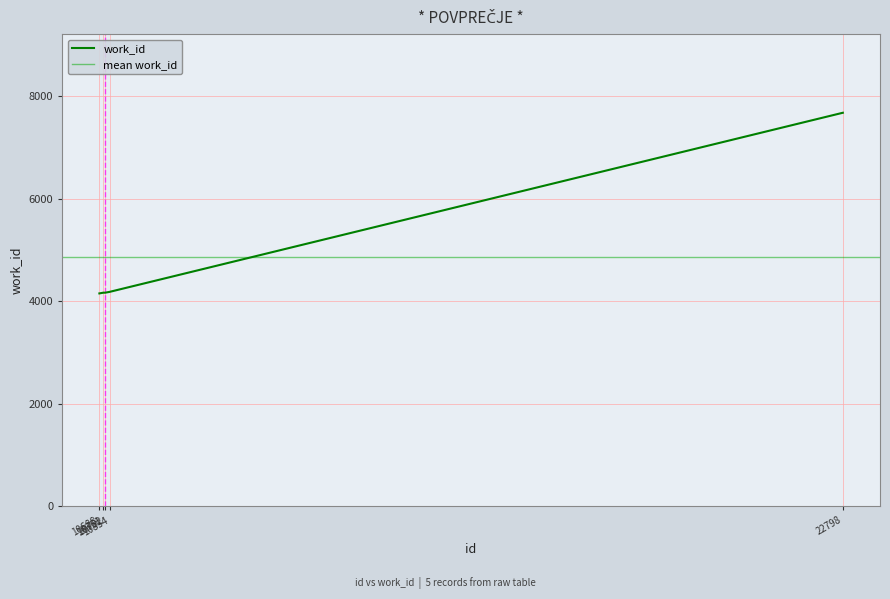

Reading left to right, extract all data points from this chart.

4153	4167	4167	4183	7682